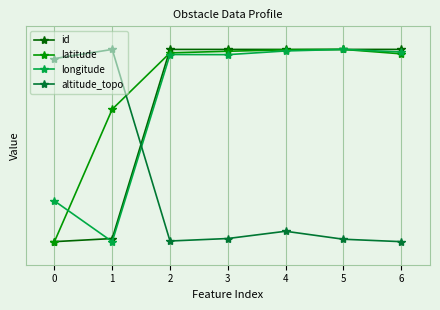

What is the value of the longitude point at the 7th from the left?

1.0